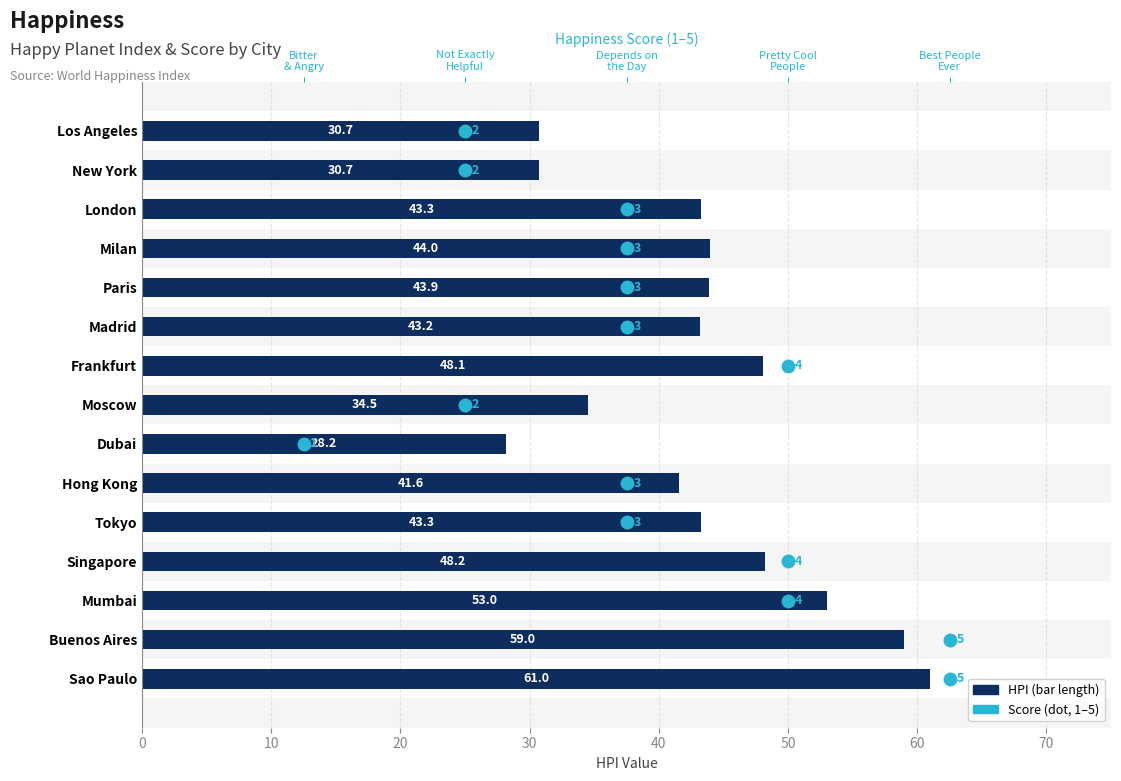

Between 10 and 70, which is larger?

70